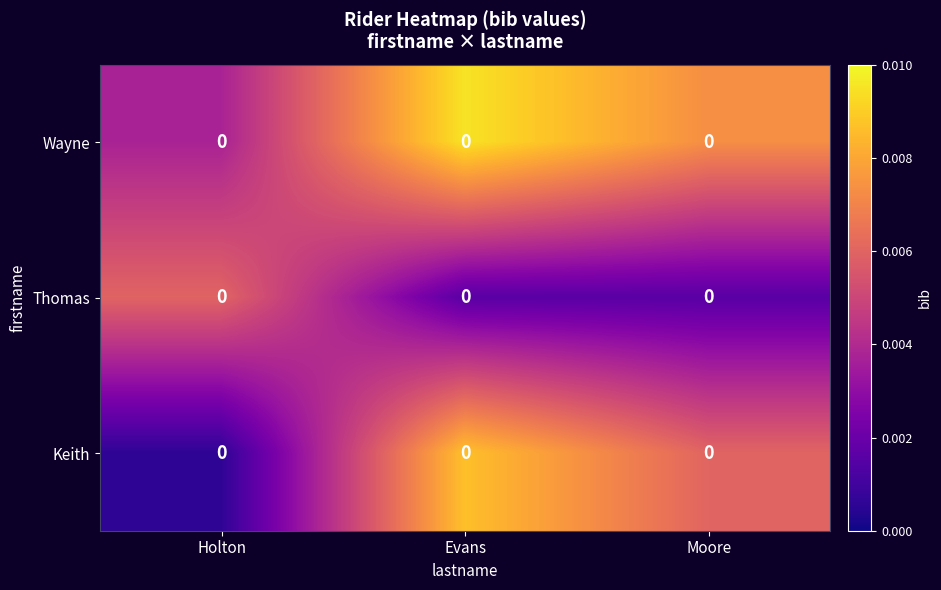

Which category has the highest value across all series?

Evans